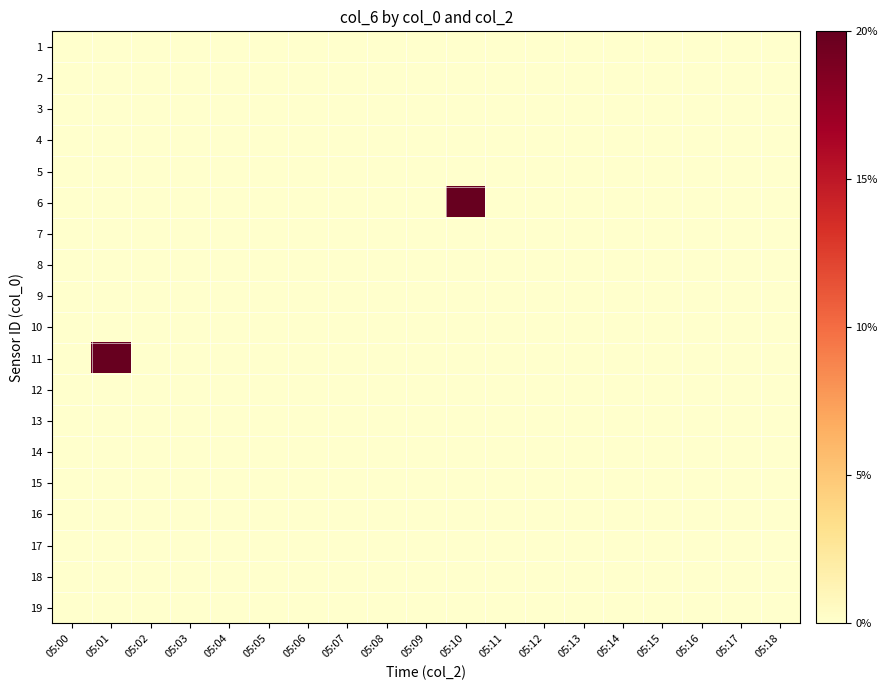

How many series are shown in this chart?

19